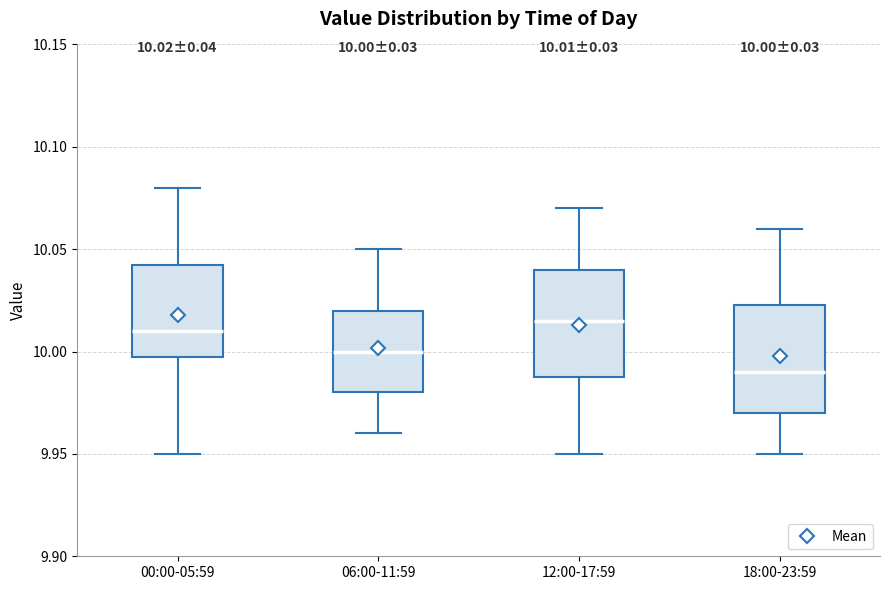

Which box's median line is the lowest?

18:00-23:59